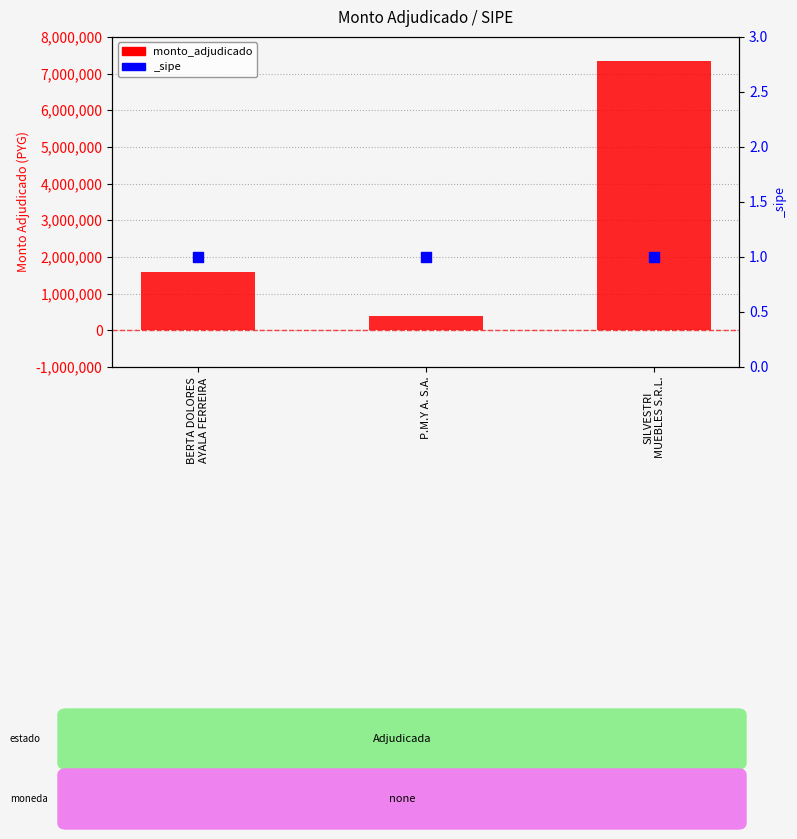

What is the change in value from BERTA DOLORES
AYALA FERREIRA to SILVESTRI
MUEBLES S.R.L.?

+5750000